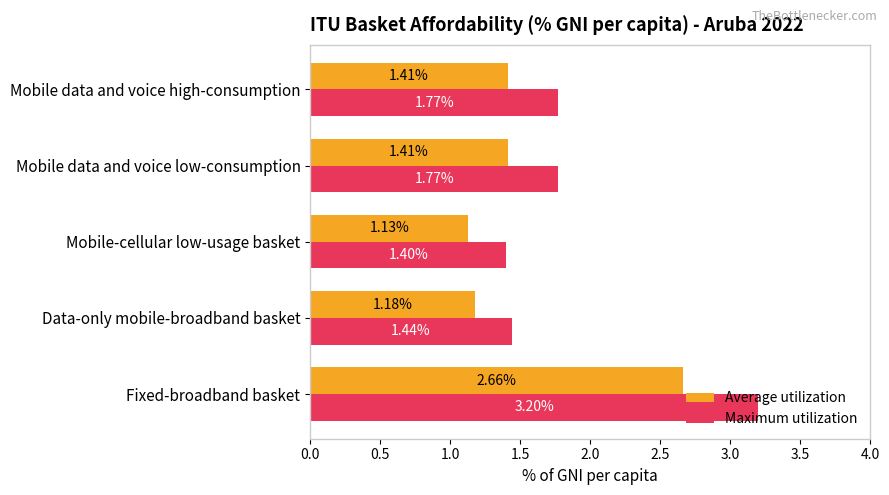

Rank the series by their average value, from highest to lowest.

Maximum utilization, Average utilization